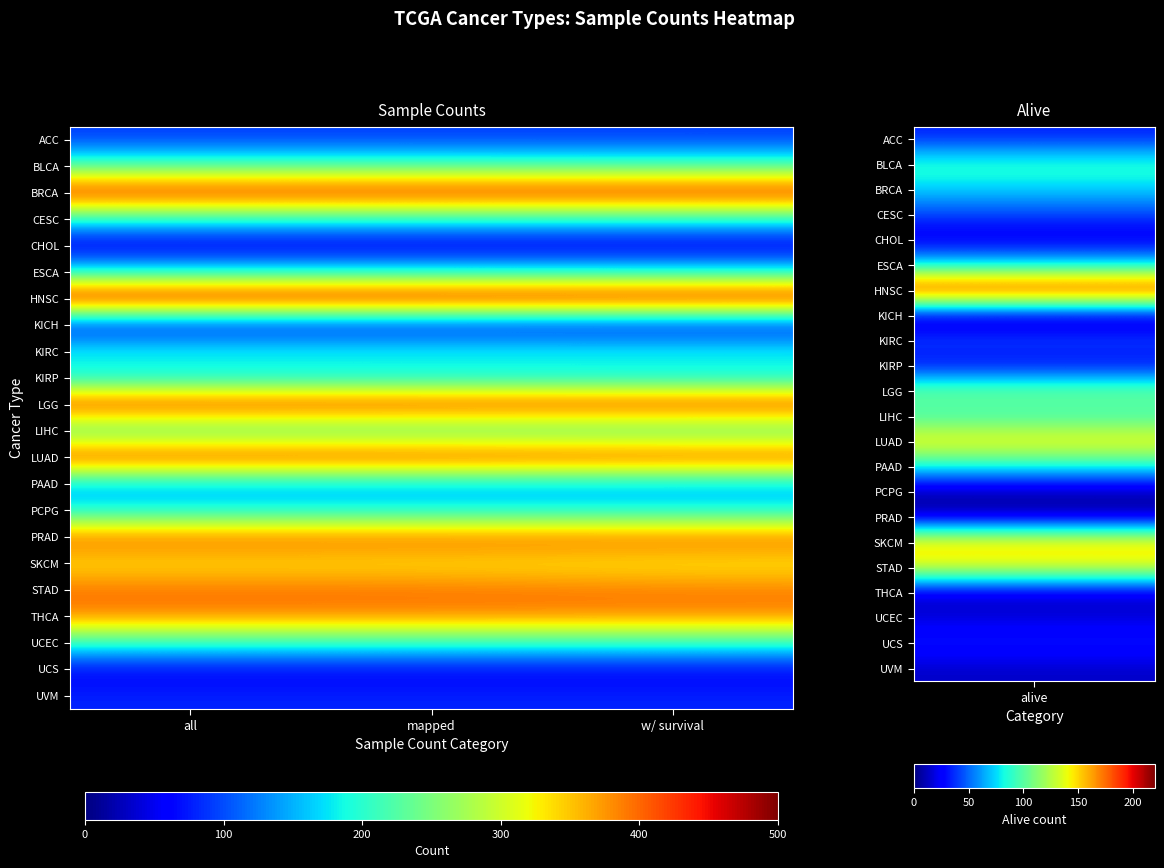

At which category is the sum across all series the highest?

all